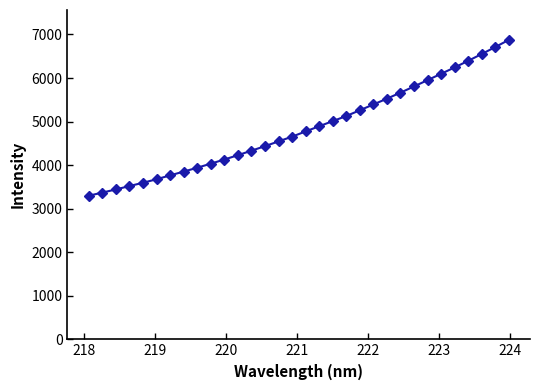

What is the difference between the second highest and minimum values?

3412.9